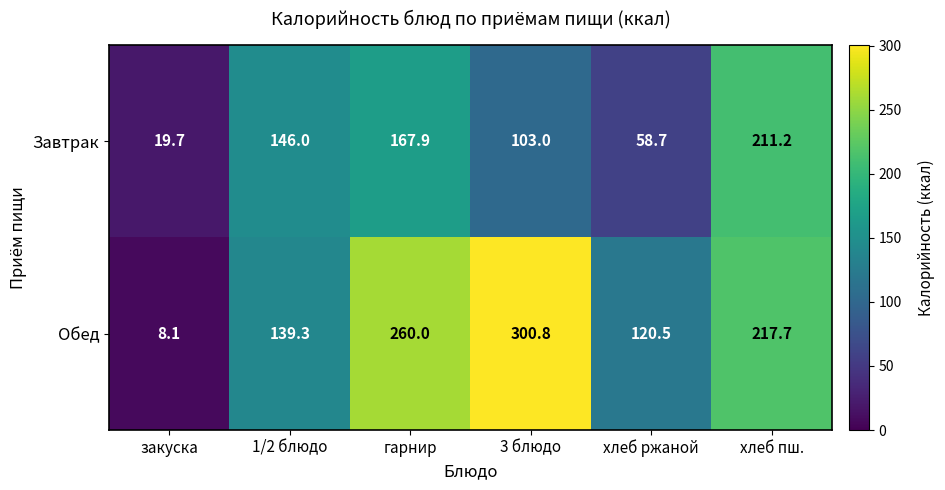

At which label does Обед first exceed 217?

гарнир